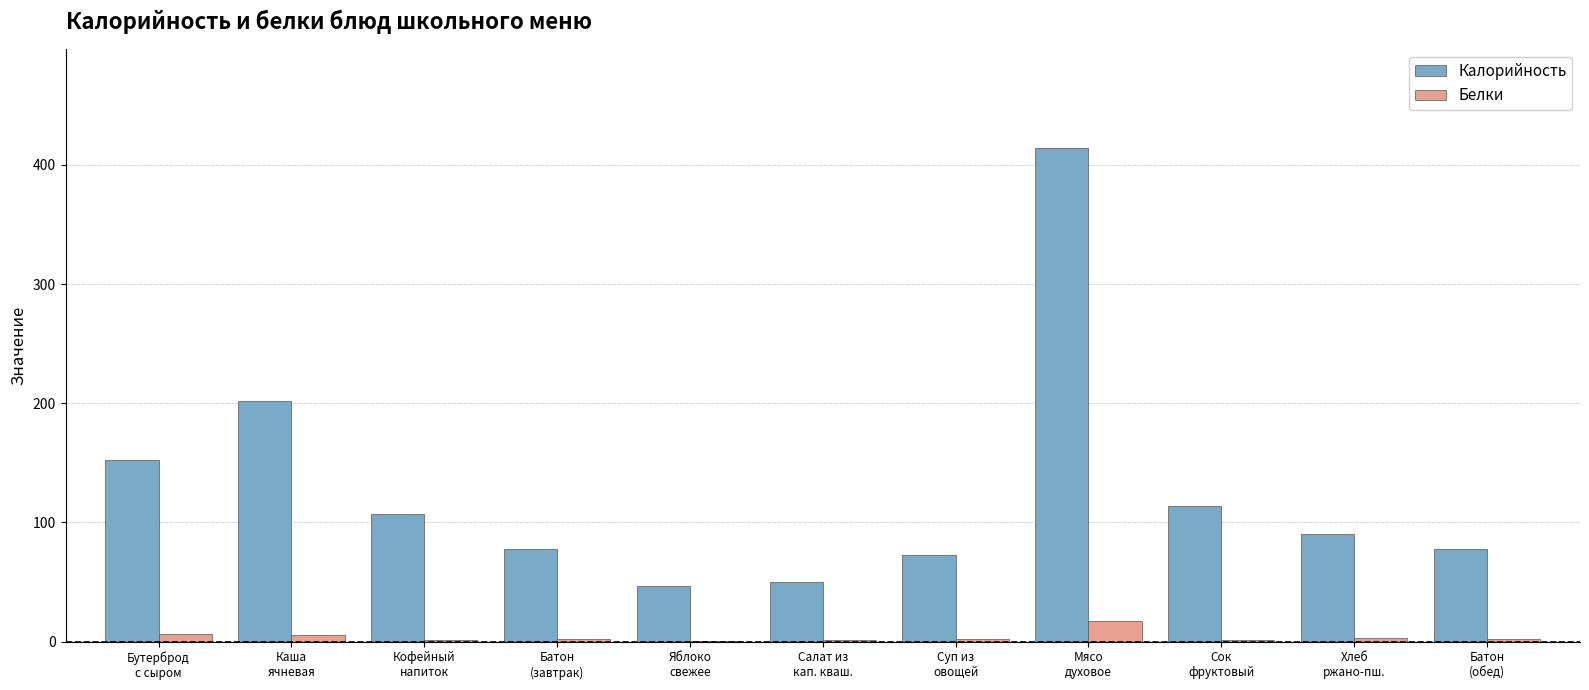

What is the greatest value displayed?

414.4